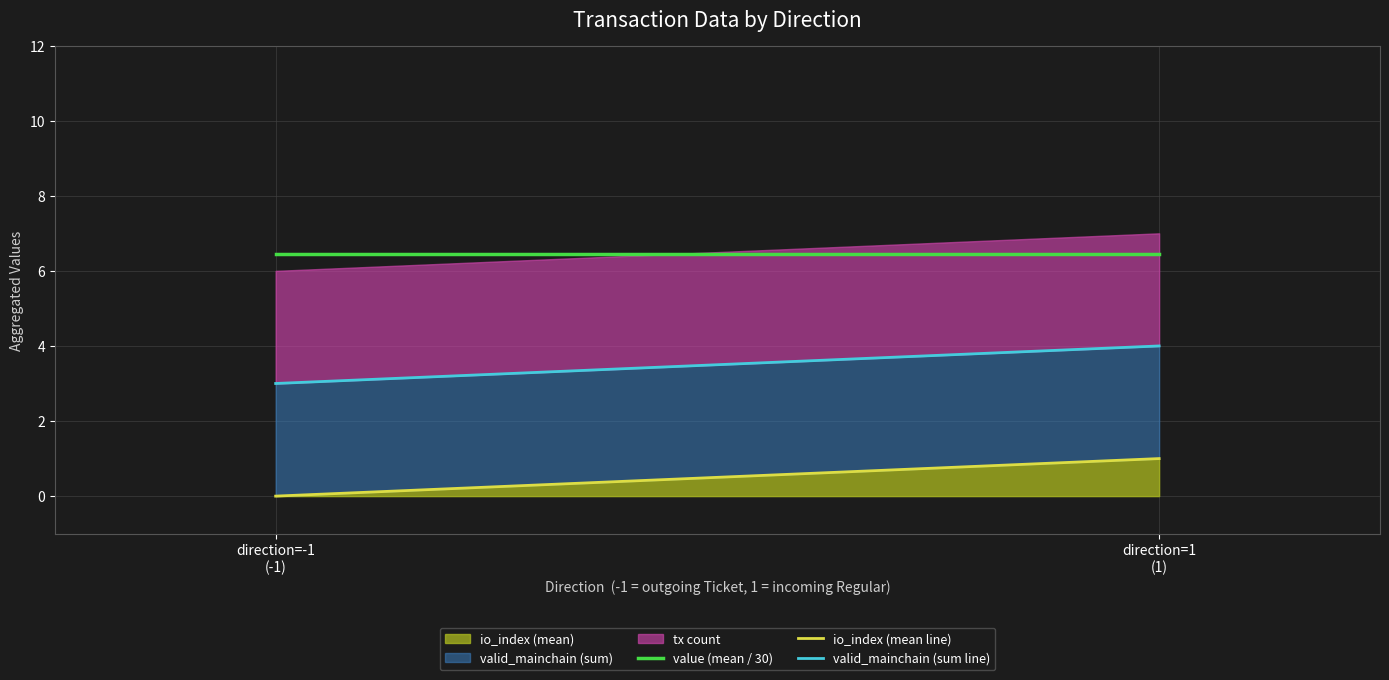

Between direction=-1
(-1) and direction=1
(1), which series saw the biggest shift?

io_index (mean line)